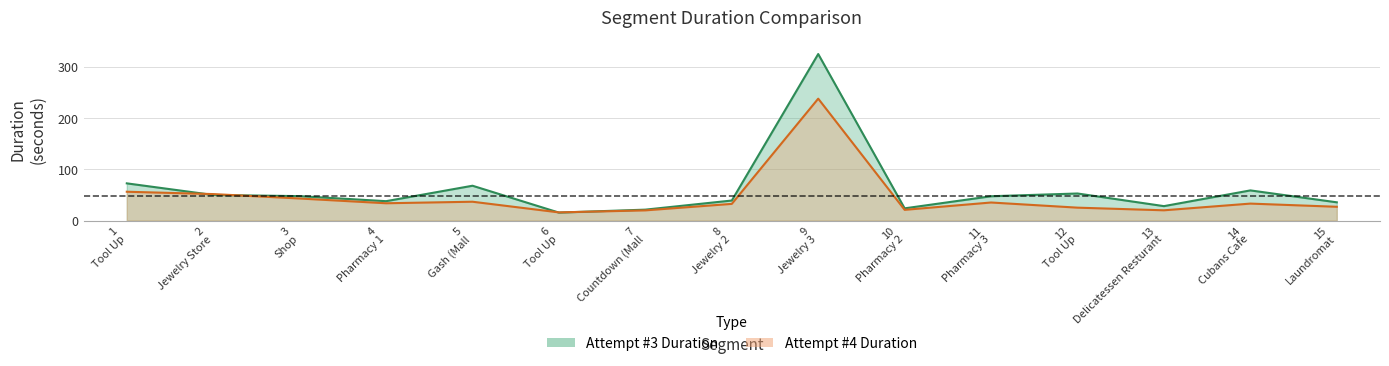

What is the value of the Attempt #3 Duration point at the 4th from the left?

37.9